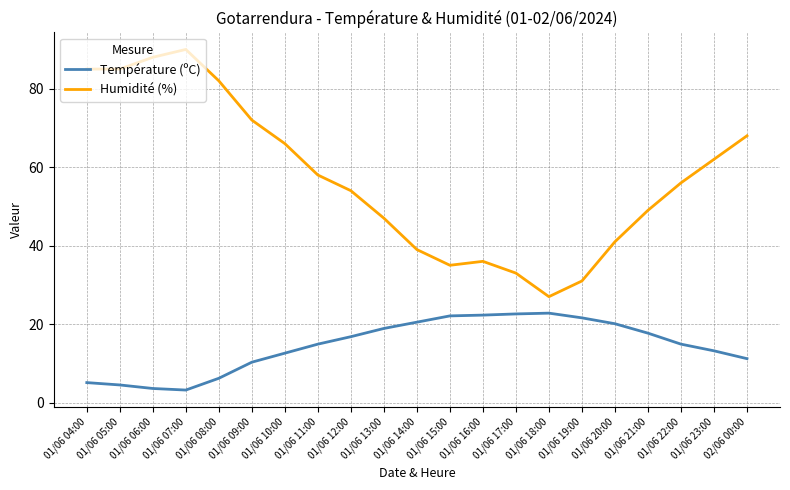

True or false: Humidité (%) and Température (ºC) intersect in this chart.

False